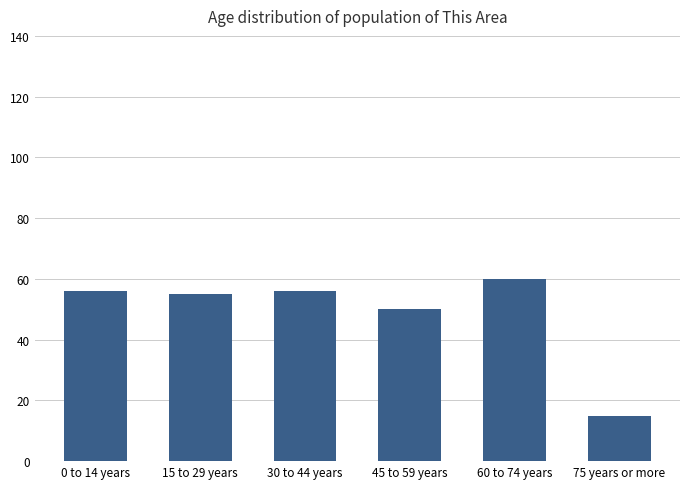

What is the average value?

49